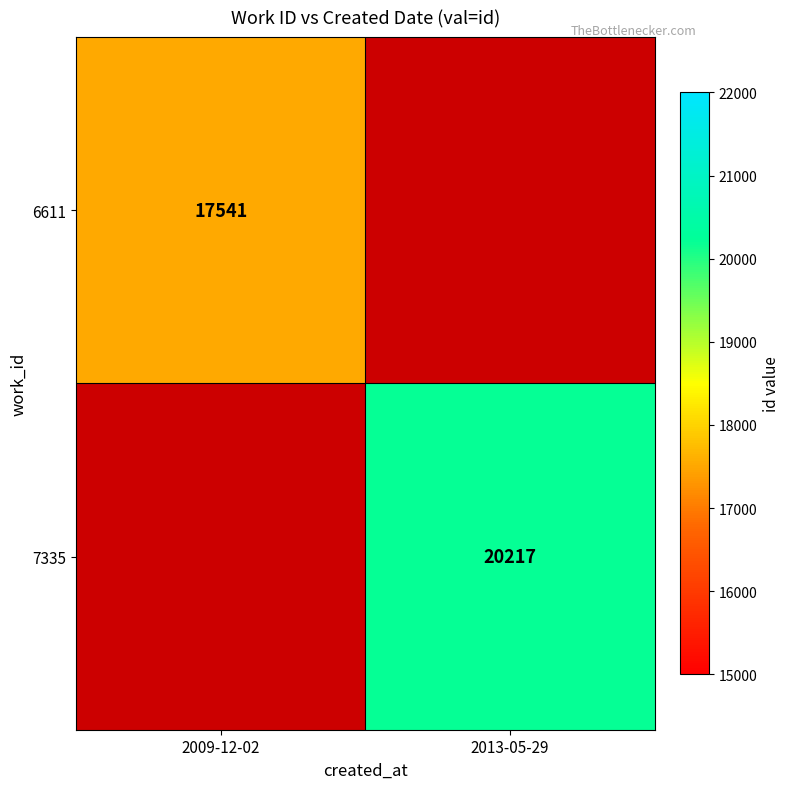

The 7335 series shows 28152 at 2013-05-29. True or false?

False